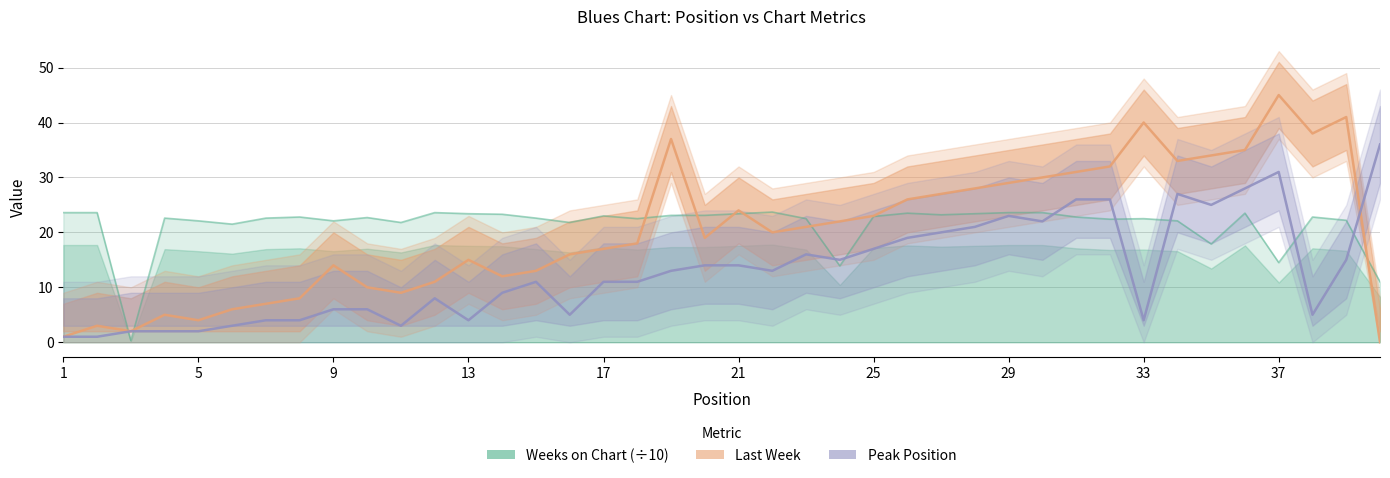

Which category has the highest value across all series?

37